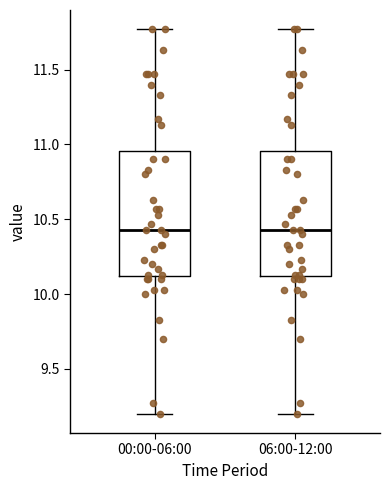

Reading left to right, transcribe this box plot: for each box, give where its median line is, the range the box spans, and where its two whiskers end, as read against the y-axis. The values are not printed on the chart, so give them approximately, as read against the axis.

00:00-06:00: median 10.45, box 10.10 to 10.95, whiskers 9.20 to 11.75
06:00-12:00: median 10.45, box 10.10 to 10.95, whiskers 9.20 to 11.75